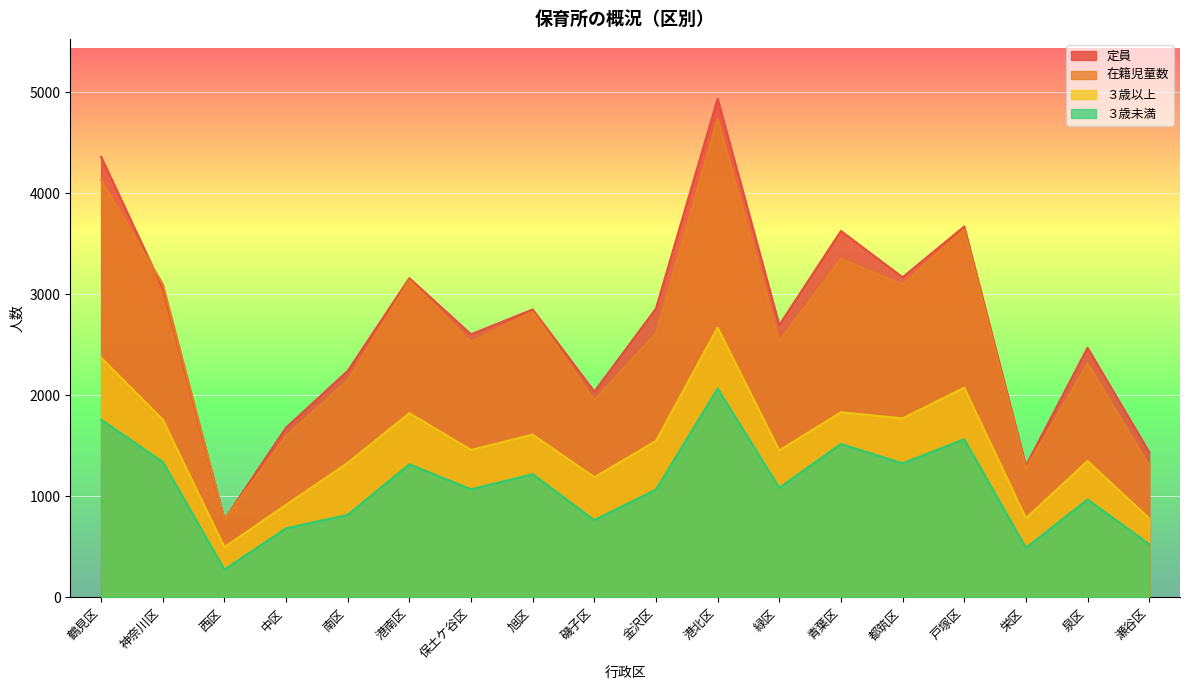

Where is 在籍児童数 nearest to the value 2754?

旭区